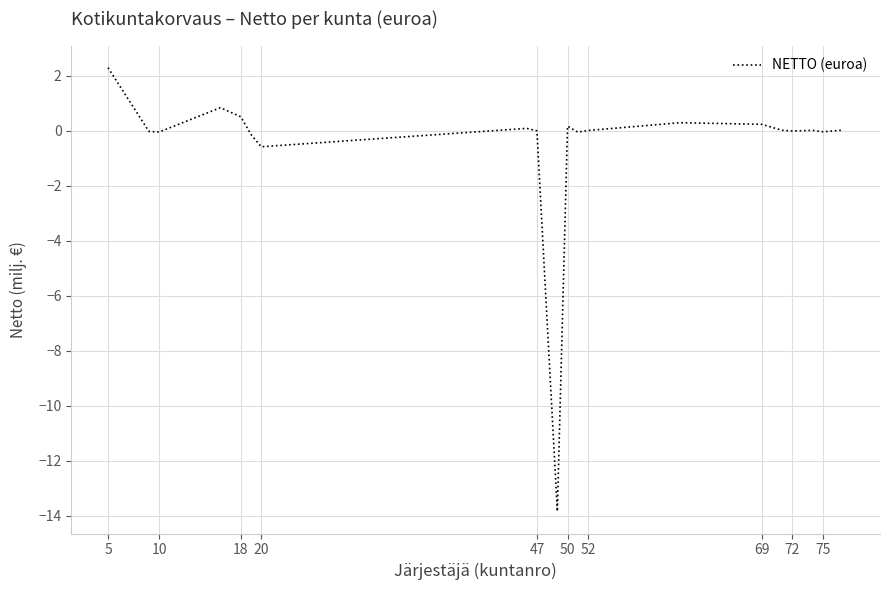

Is this an area chart (filled region under the line)?

No